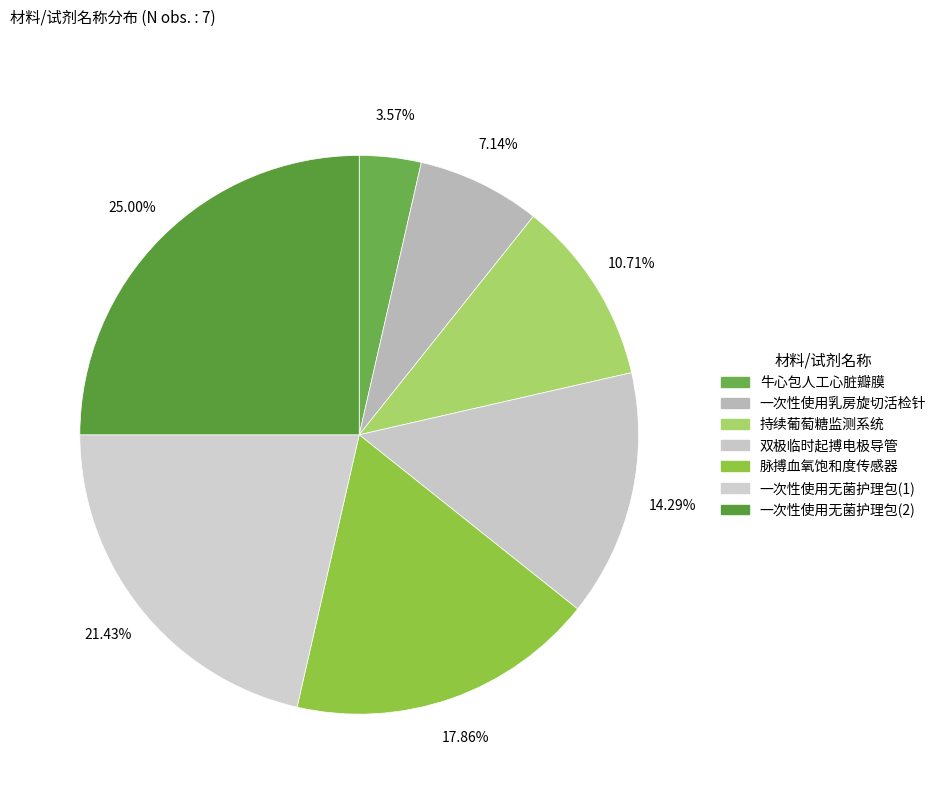

Is there a majority slice in this chart?

No